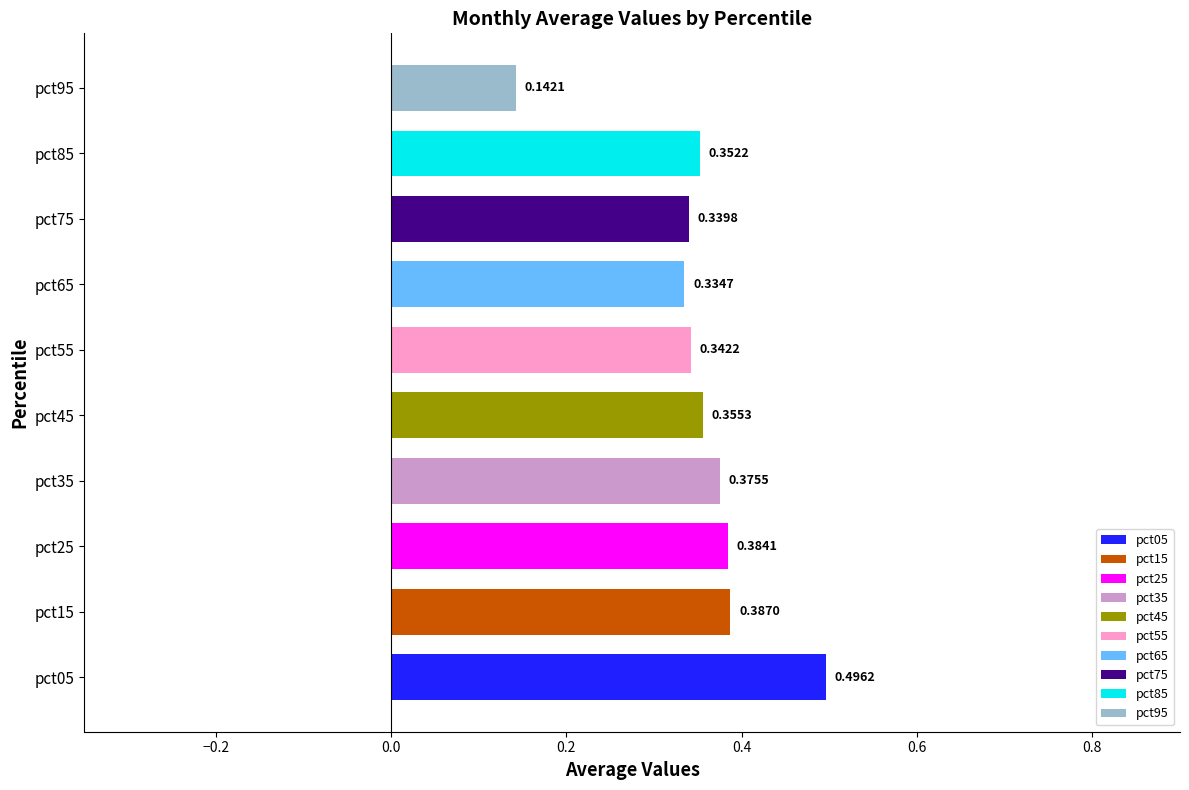

At which category does the chart reach its peak across all series?

pct05